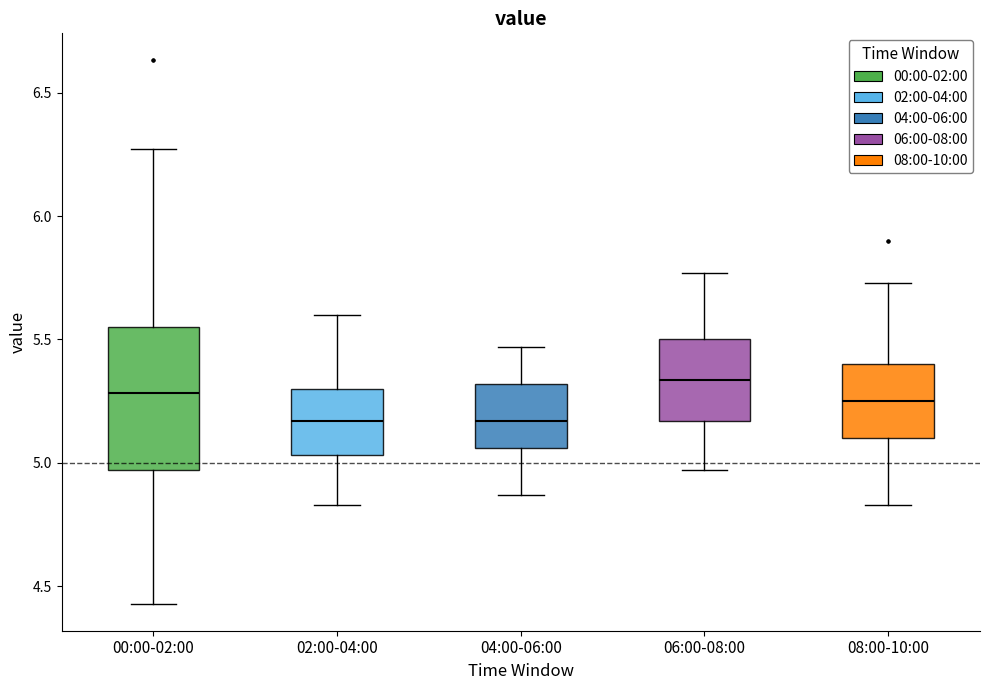

Where is the upper edge of the box for 00:00-02:00 on the y-axis? The values are not printed on the chart, so give them approximately, as read against the axis.

5.55